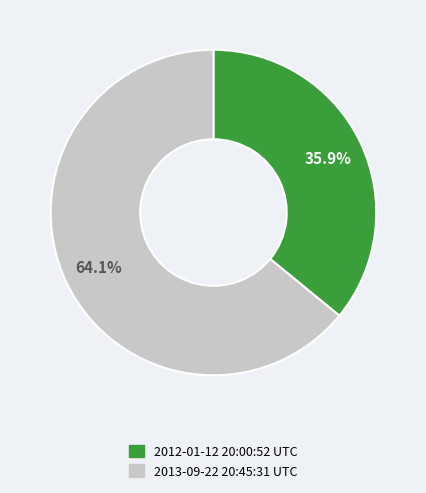

Combined, what portion of the pie is 2013-09-22 20:45:31 UTC and 2012-01-12 20:00:52 UTC?

100.0%